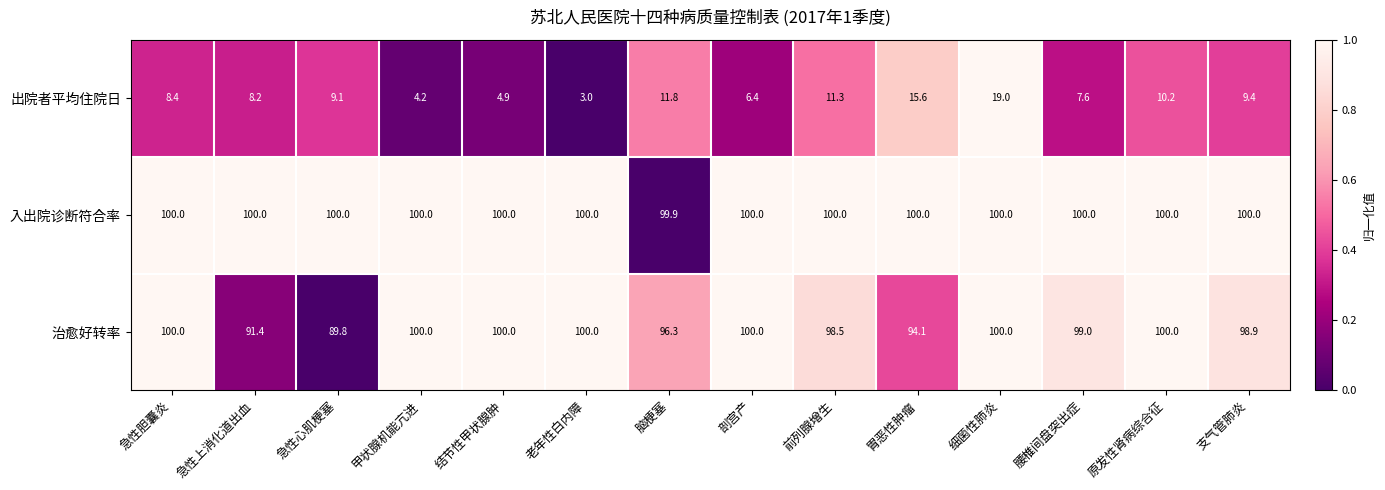

Which series has the largest total across all categories?

入出院诊断符合率